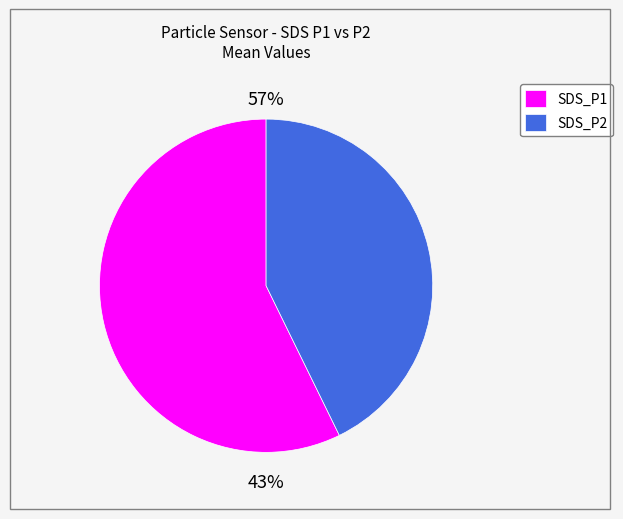

Which has a higher value, SDS_P1 or SDS_P2?

SDS_P1